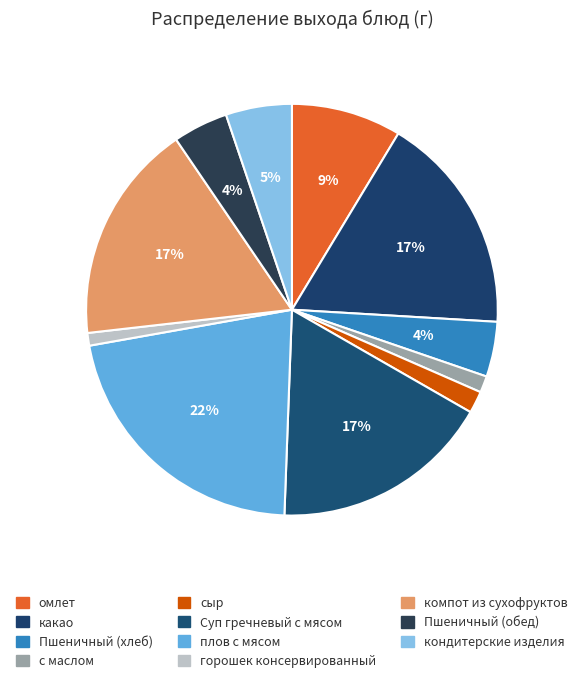

How many slices are in this pie chart?

11